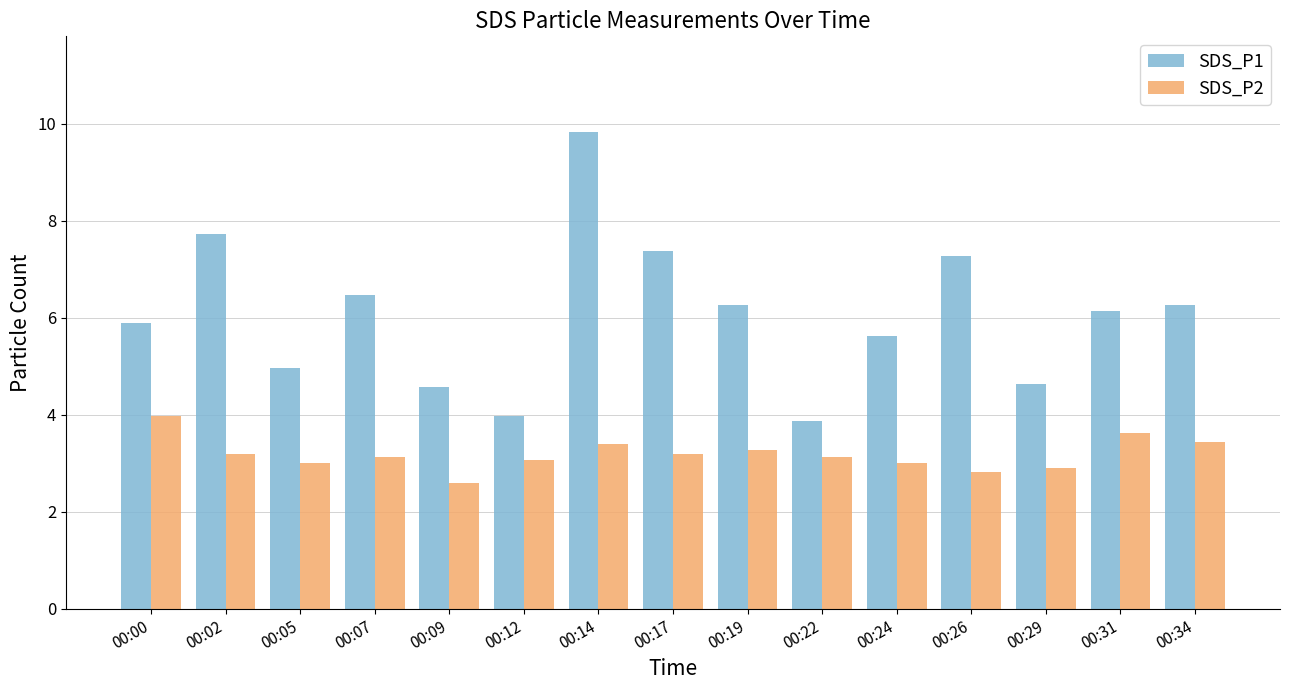

What is the lowest value of the SDS_P2 series?

2.6